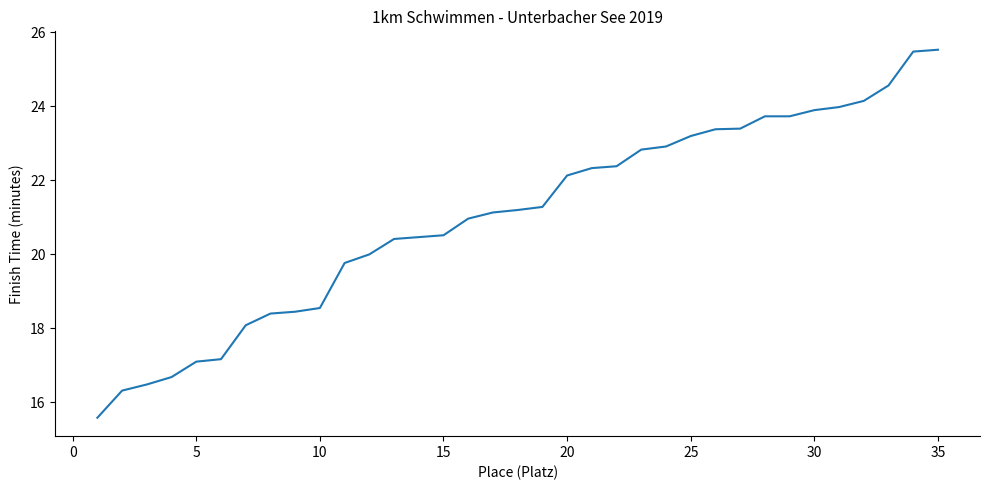

What is the smallest value displayed?

15.6